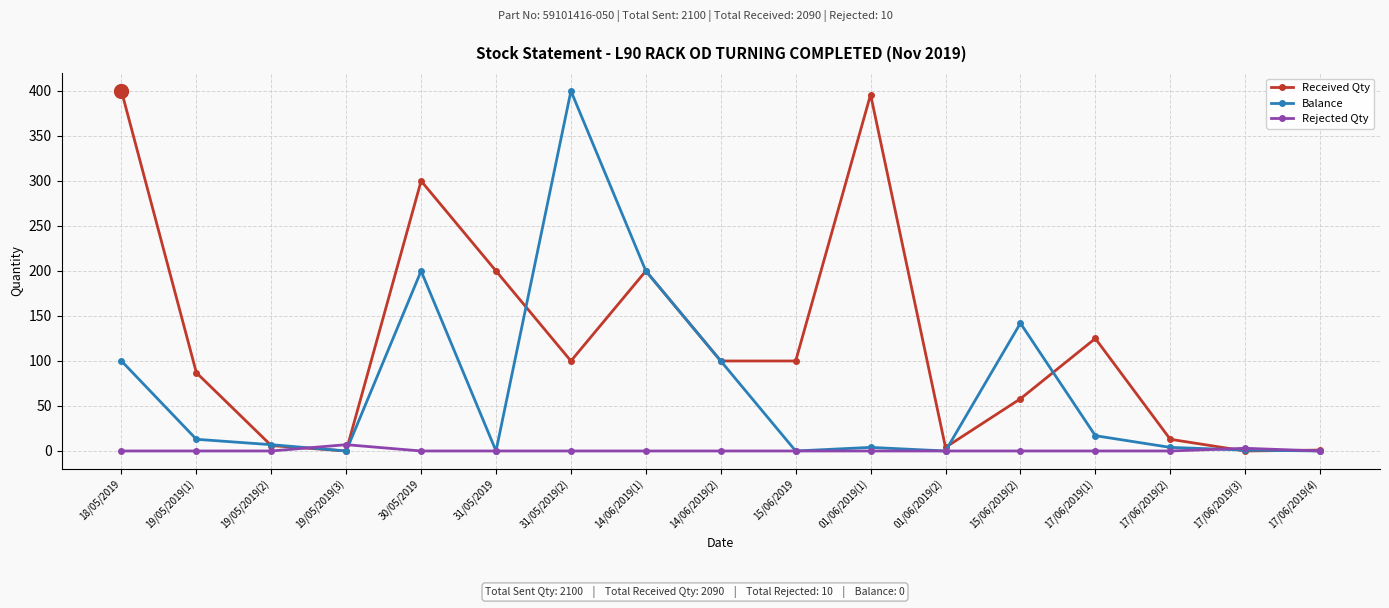

Rank the series by their average value, from highest to lowest.

Received Qty, Balance, Rejected Qty